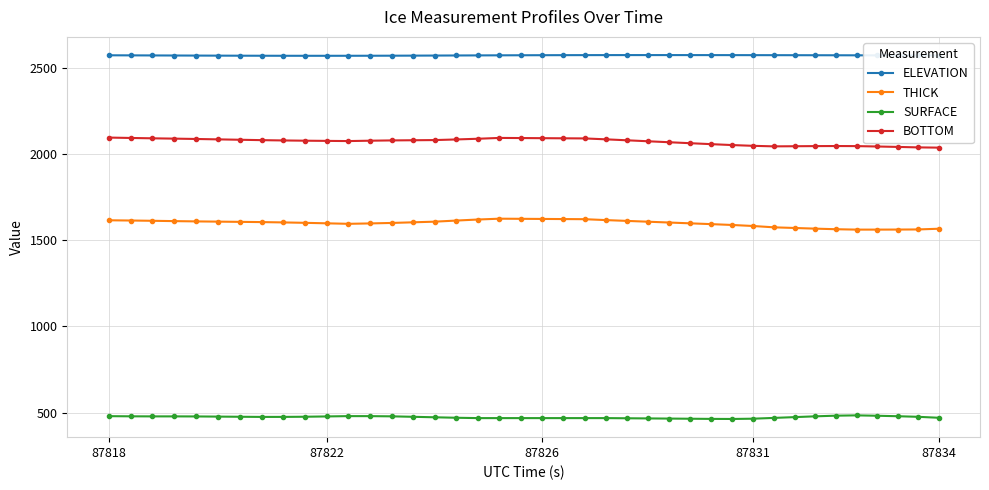

What is the difference between the maximum and minimum values in the BOTTOM series?

58.3